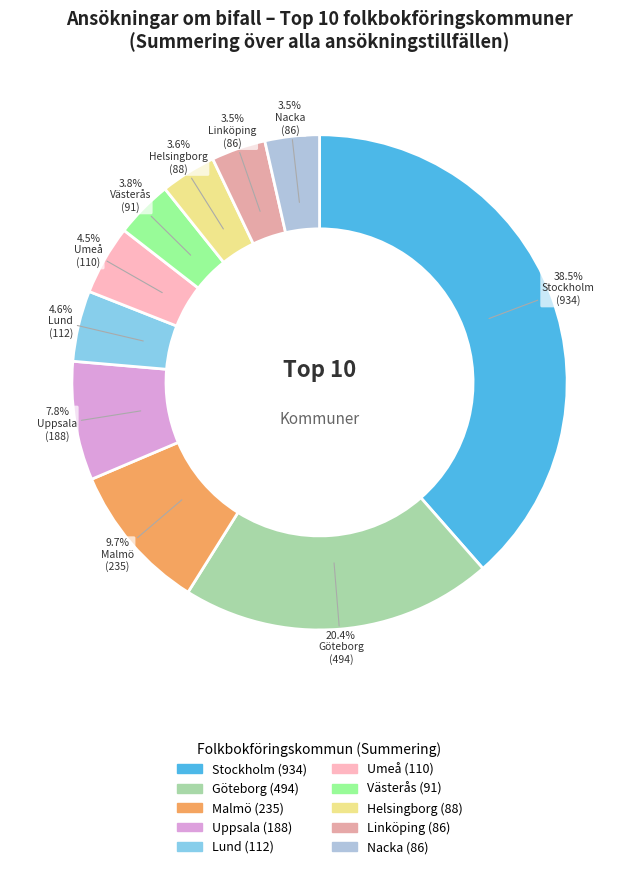

Is Lund the majority of the pie?

No